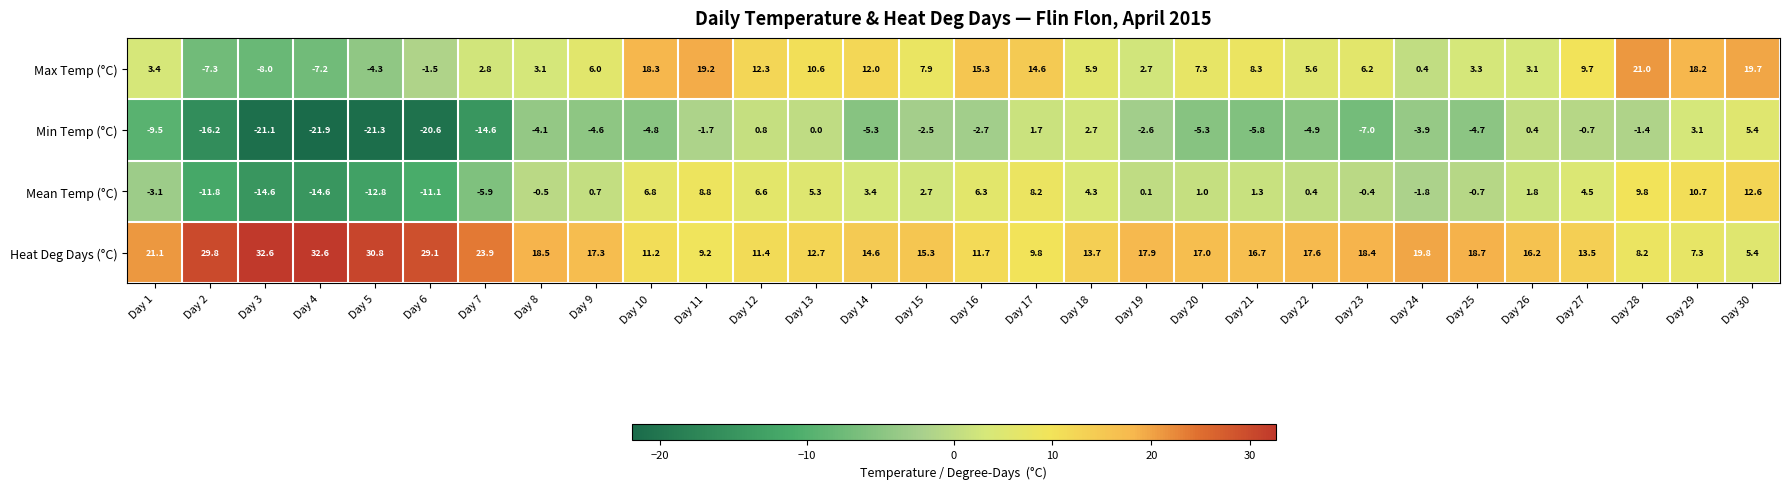

Which series changed the most between Day 4 and Day 26?

Min Temp (°C)